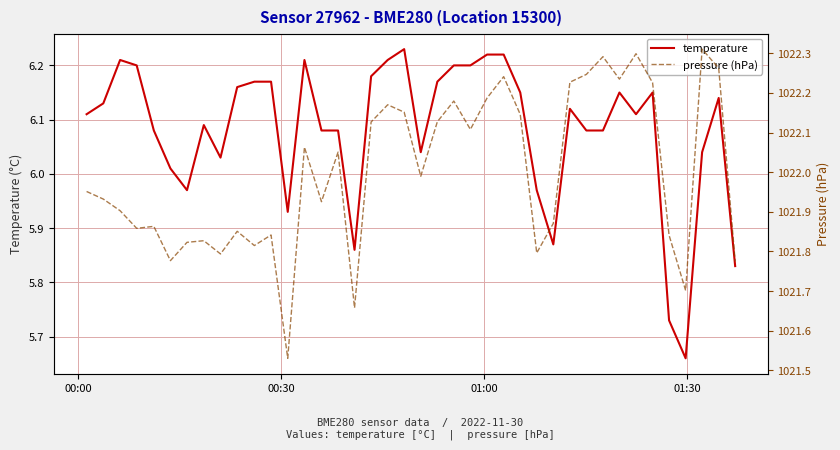

In temperature, how many points are lower than both neighbors (excluding endpoints)?

8